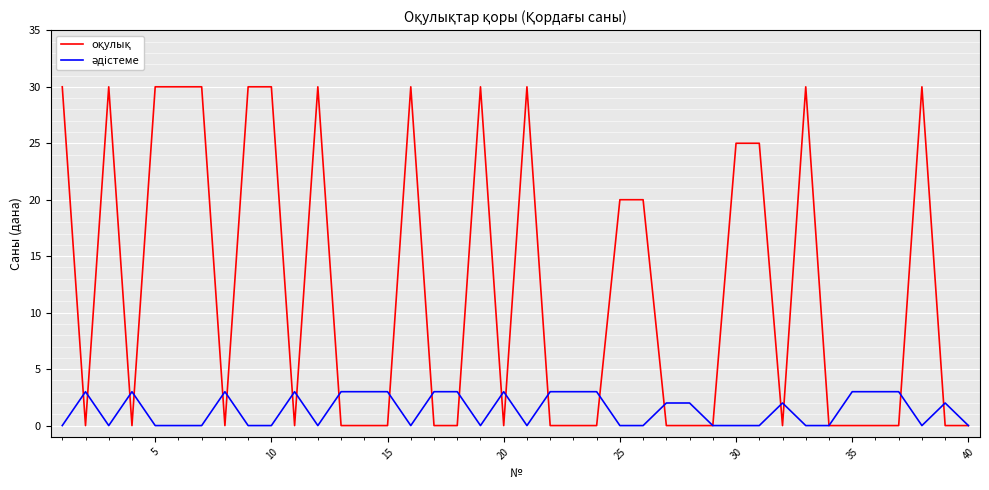

What is the maximum value shown in the chart?

30